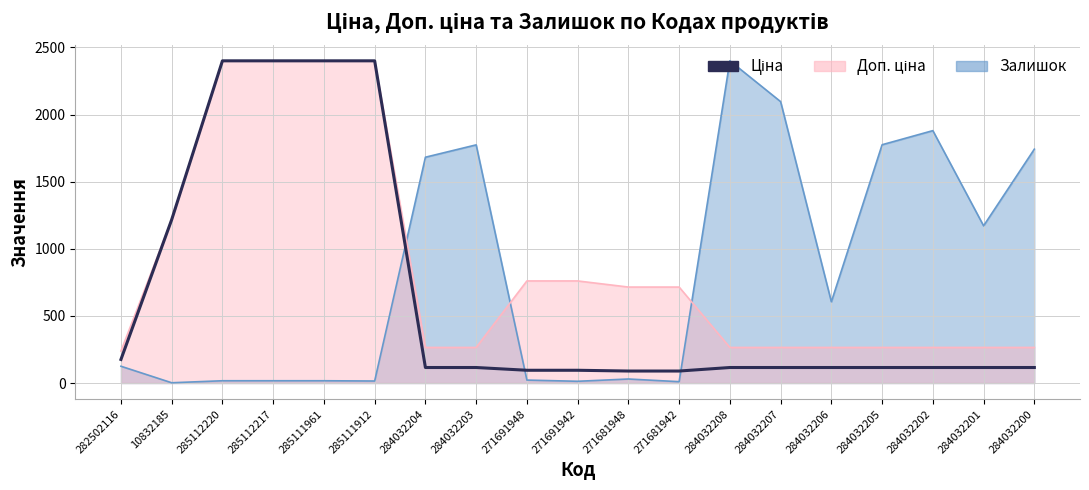

How many lines are shown in the chart?

1